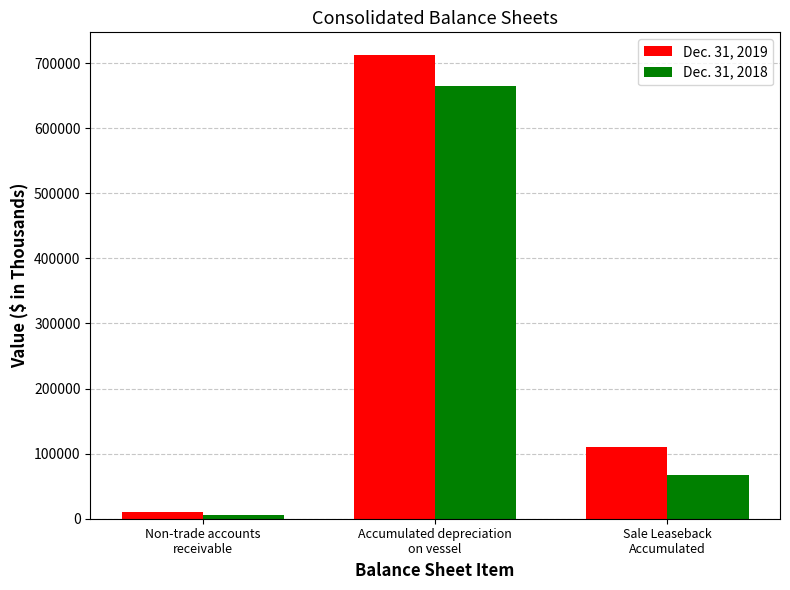

List the series in order of their overall mean, lowest first.

Dec. 31, 2018, Dec. 31, 2019